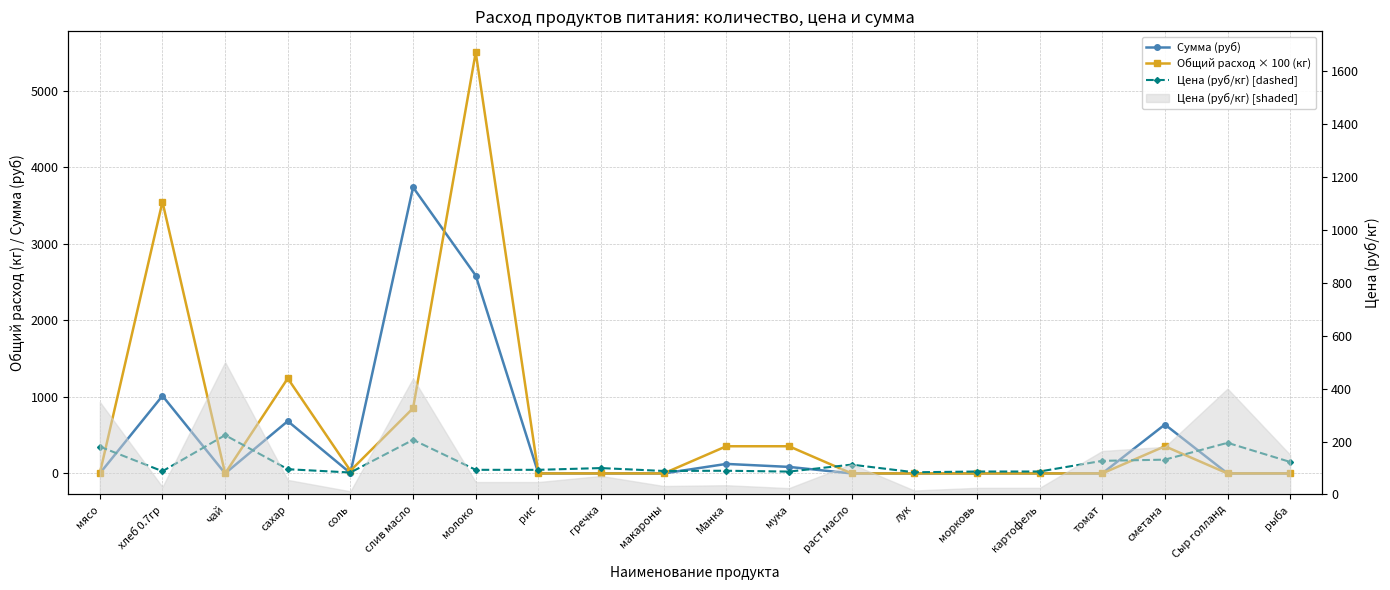

What is the difference between the Общий расход × 100 (кг) values at морковь and сахар?

1242.5